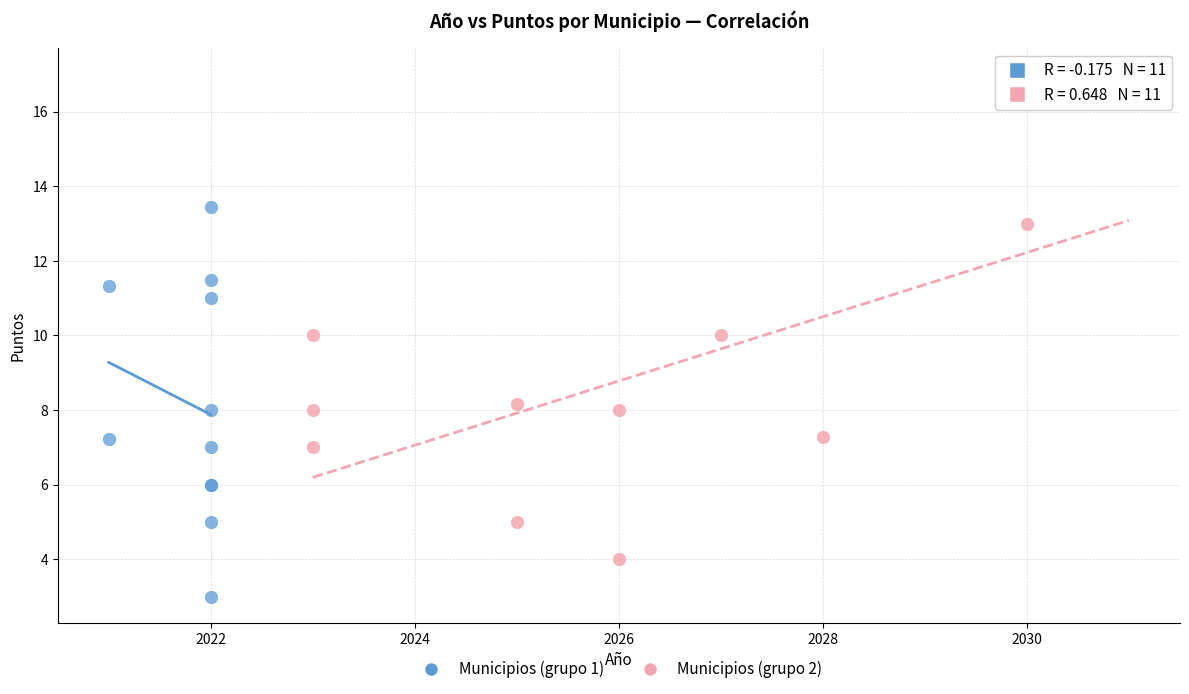

Which series has the largest Y range (max minus min)?

Municipios (grupo 2)